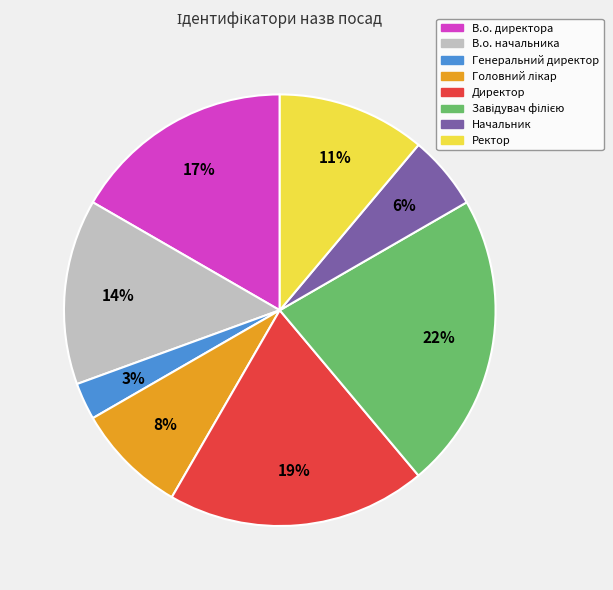

To the nearest percent, what portion does Генеральний директор represent?

3%